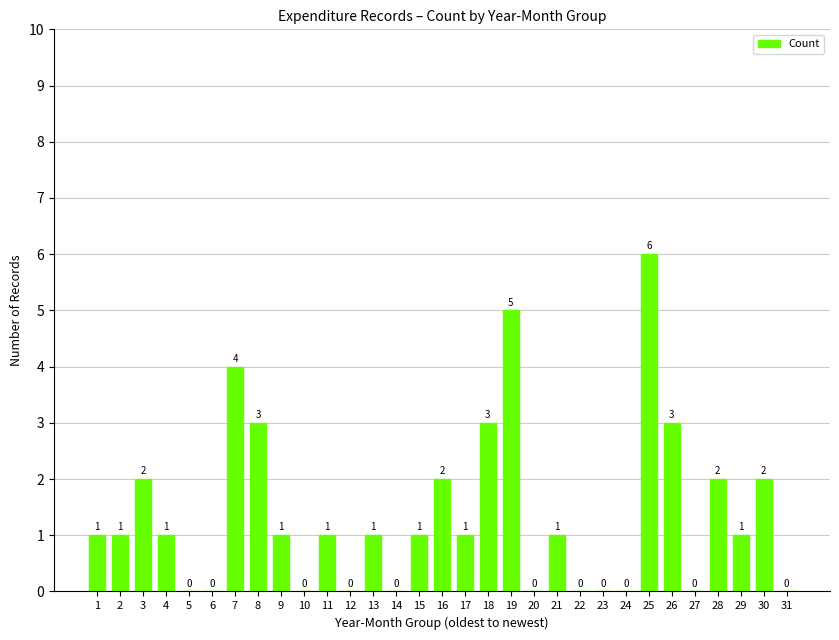

What is the sum of all values?

42